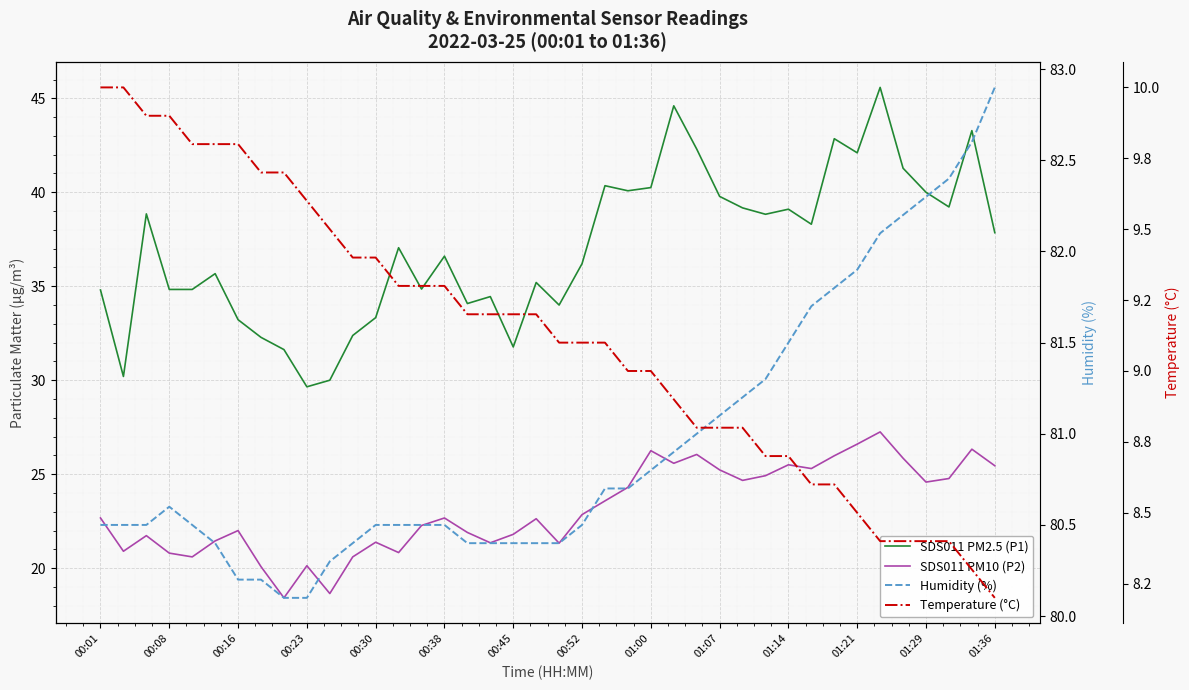

What is the difference between the maximum and minimum values in the Humidity (%) series?

2.8